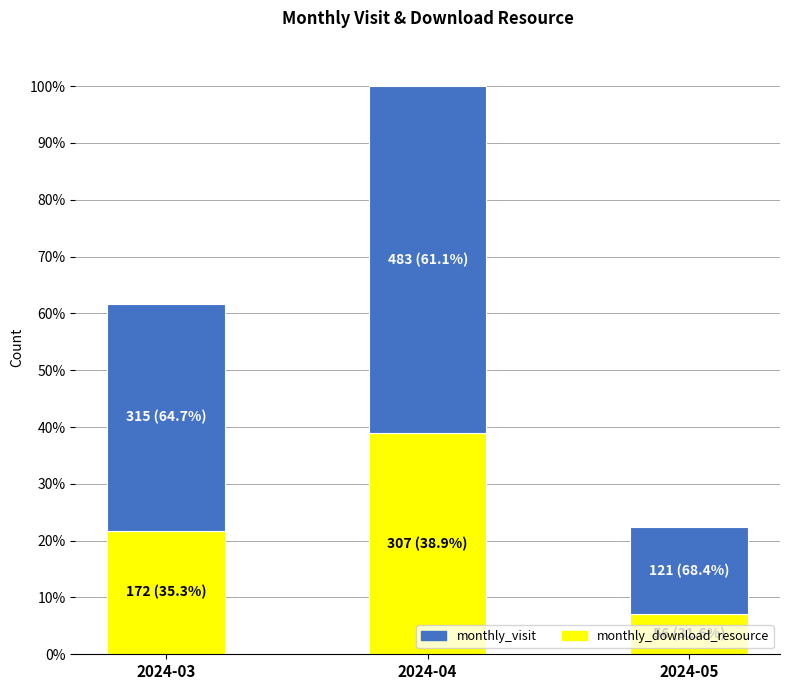

List the series in order of their overall mean, lowest first.

monthly_download_resource, monthly_visit